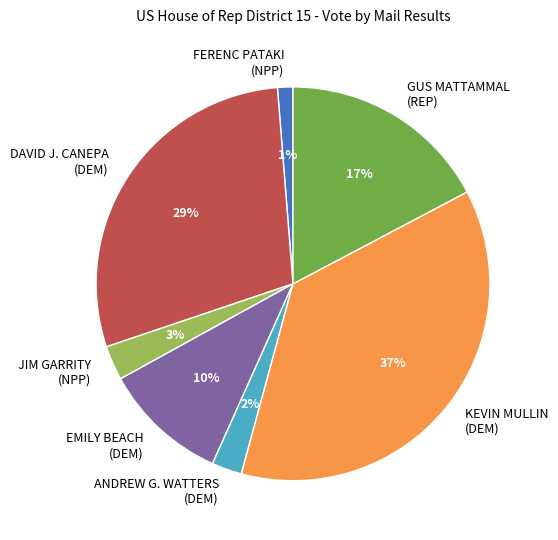

To the nearest percent, what percentage of the pie is DAVID J. CANEPA (DEM)?

29%